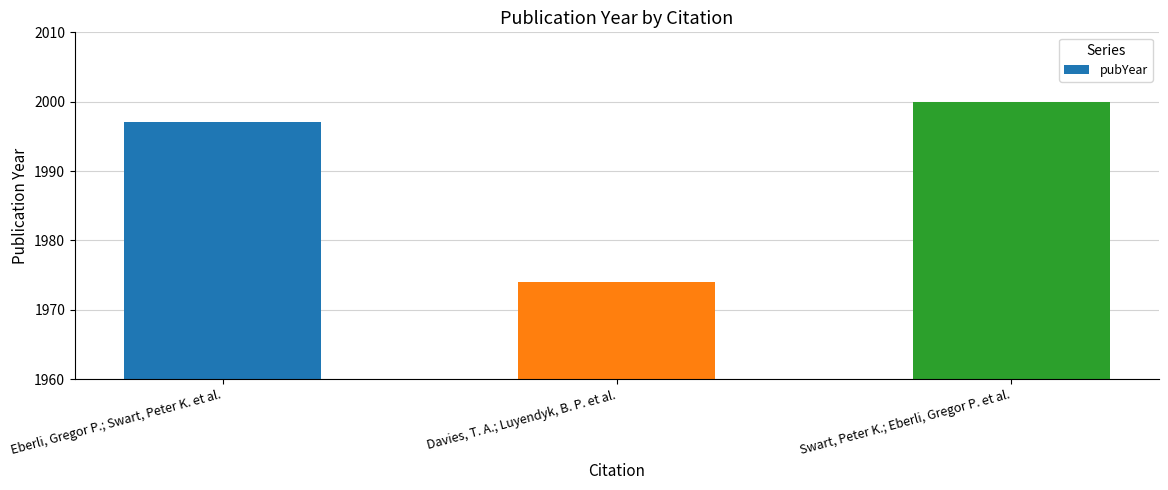

What is the difference between the maximum and minimum values?

26